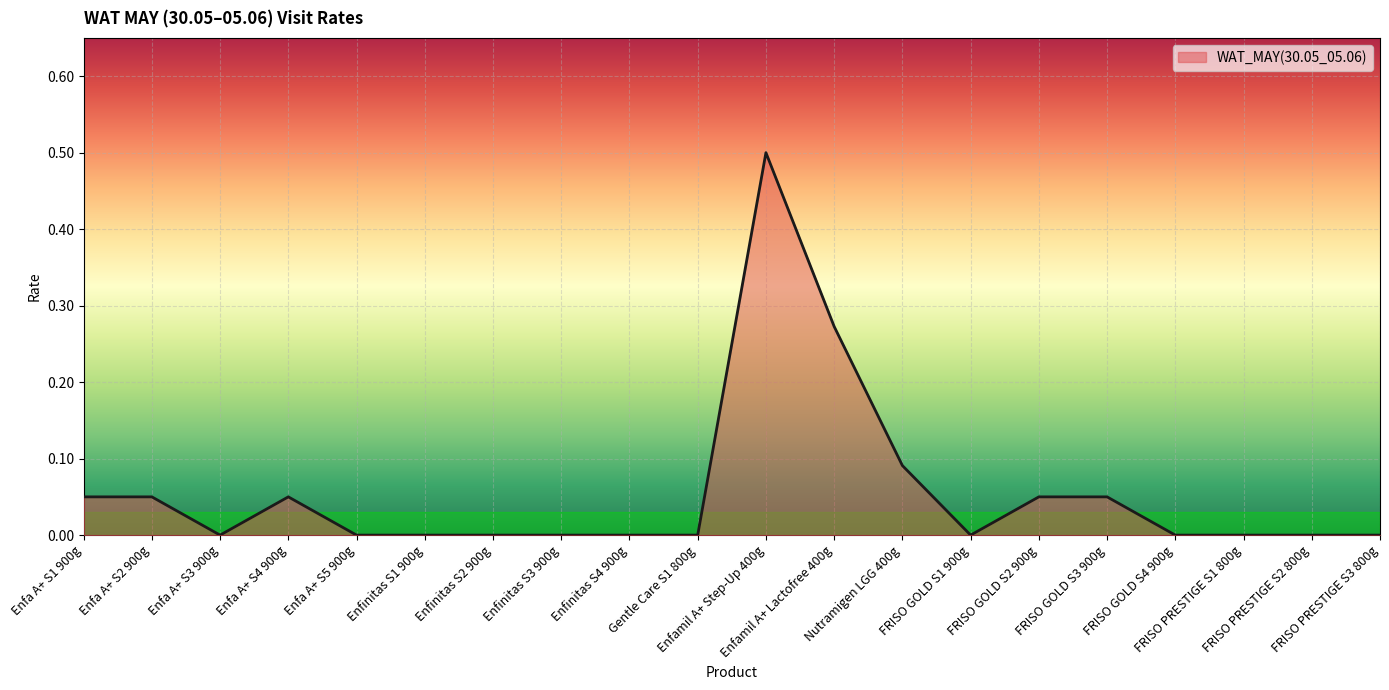

What is the maximum value shown in the chart?

0.5